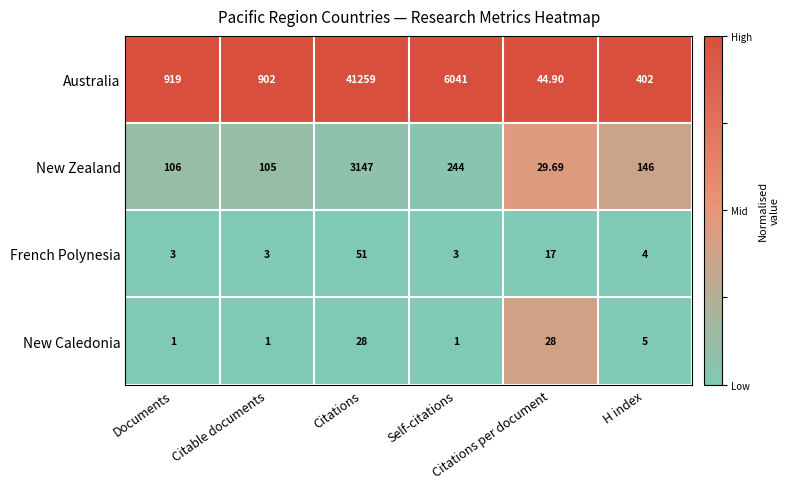

What is the difference between the highest and lowest values at Self-citations?

6040.0